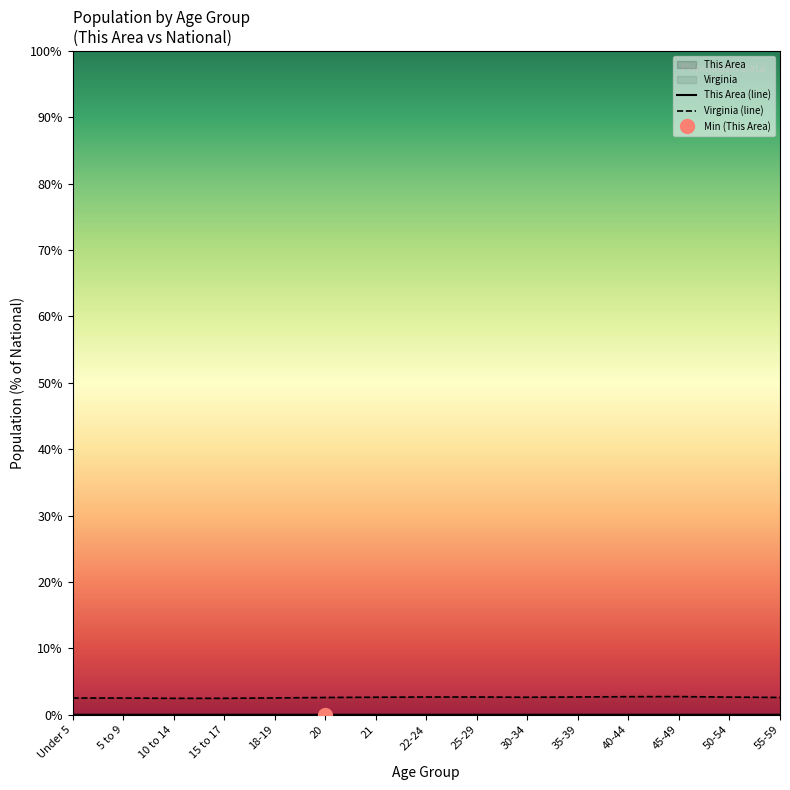

Which label corresponds to the largest value in the chart?

45-49